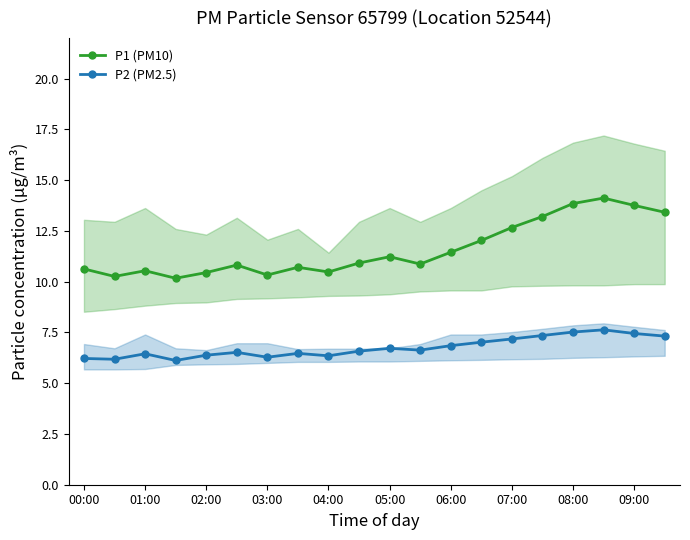

Which series has the largest range (max minus min)?

P1 (PM10)